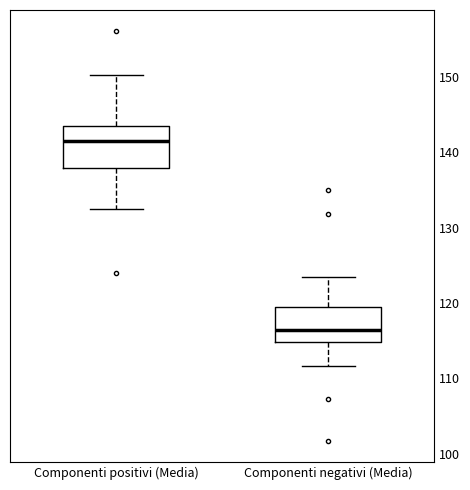

Reading left to right, read every box against the y-axis: the position of its median line, the range the box covers, and the ends of its whiskers. The values are not printed on the chart, so give them approximately, as read against the axis.

Componenti positivi (Media): median 141, box 138 to 143, whiskers 132 to 150
Componenti negativi (Media): median 116, box 115 to 120, whiskers 112 to 123